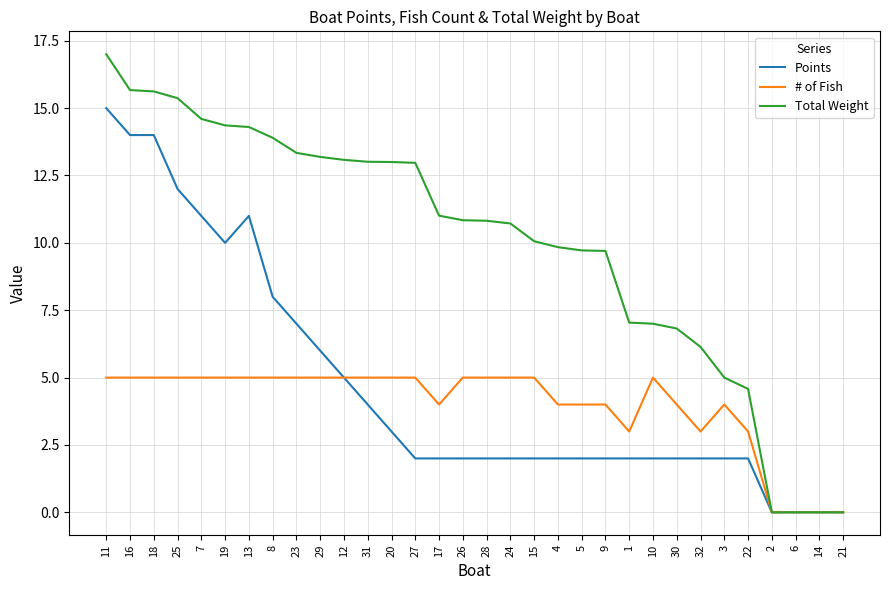

Which series has the largest range (max minus min)?

Total Weight